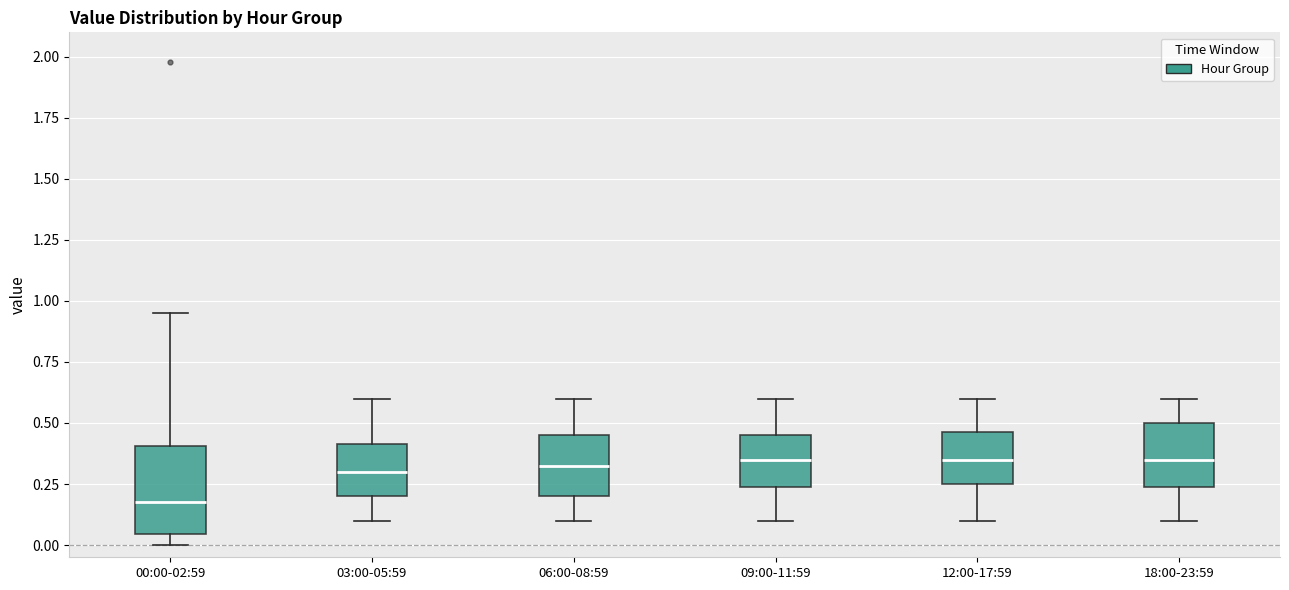

Where is the upper edge of the box for 00:00-02:59 on the y-axis? The values are not printed on the chart, so give them approximately, as read against the axis.

0.40